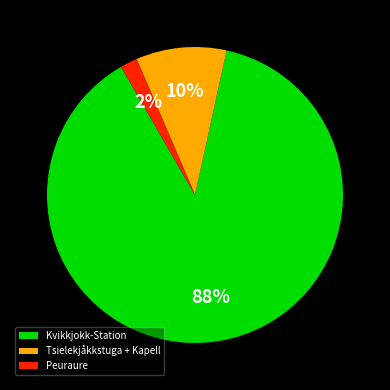

How many segments does this pie chart have?

3